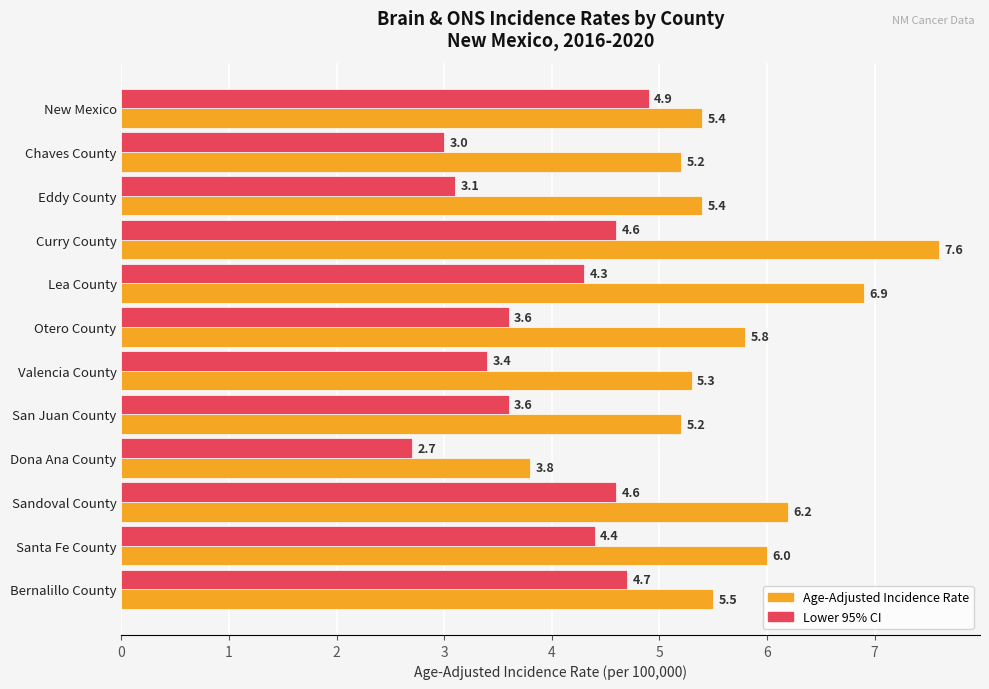

What is the difference between the highest and lowest values at San Juan County?

1.6